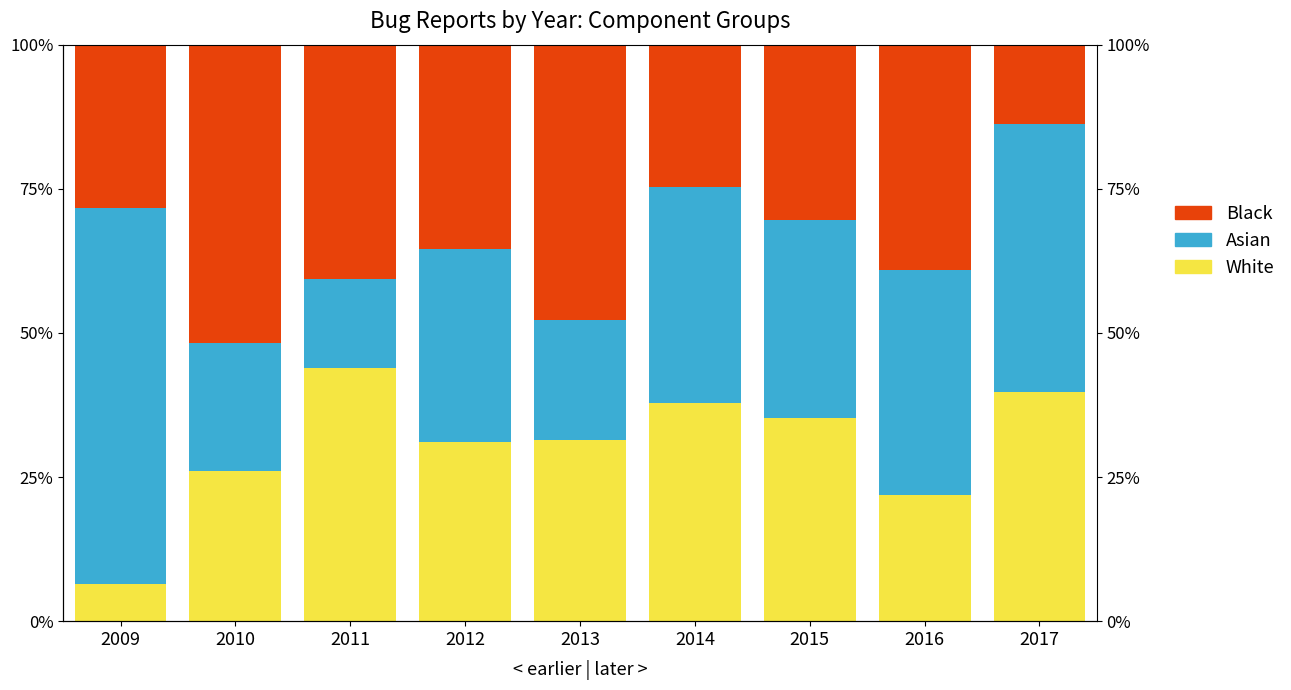

Reading right to left, what are all the values shown in this chart?

White: 0.4	0.2	0.4	0.4	0.3	0.3	0.4	0.3	0.1
Asian: 0.5	0.4	0.3	0.4	0.2	0.3	0.2	0.2	0.7
Black: 0.1	0.4	0.3	0.2	0.5	0.4	0.4	0.5	0.3